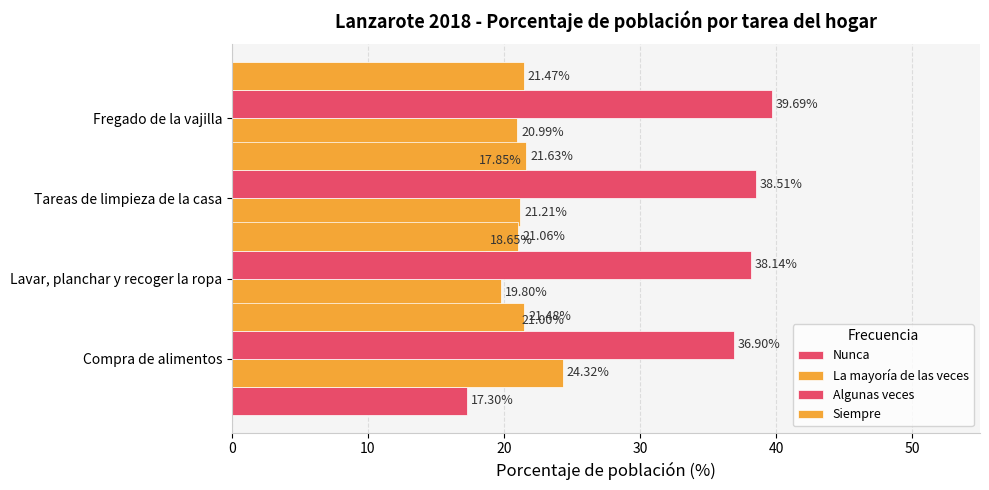

What is the value of the Siempre bar at the 3rd from the left?

21.6